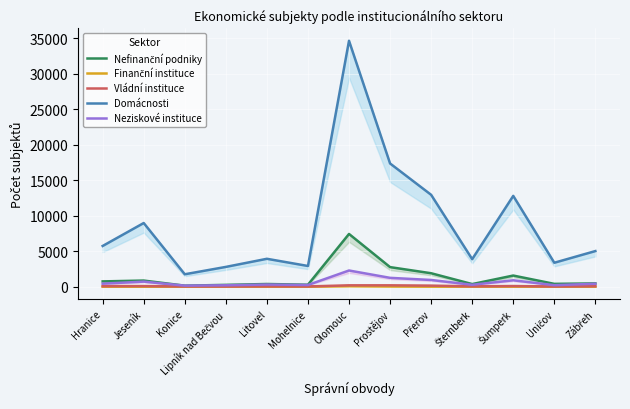

At which label does Domácnosti first exceed 5025?

Hranice